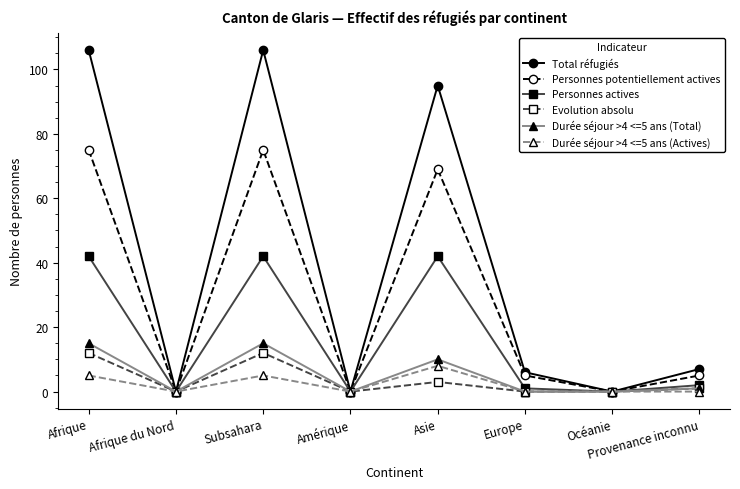

True or false: Total réfugiés has more than 2 interior local peaks.

False